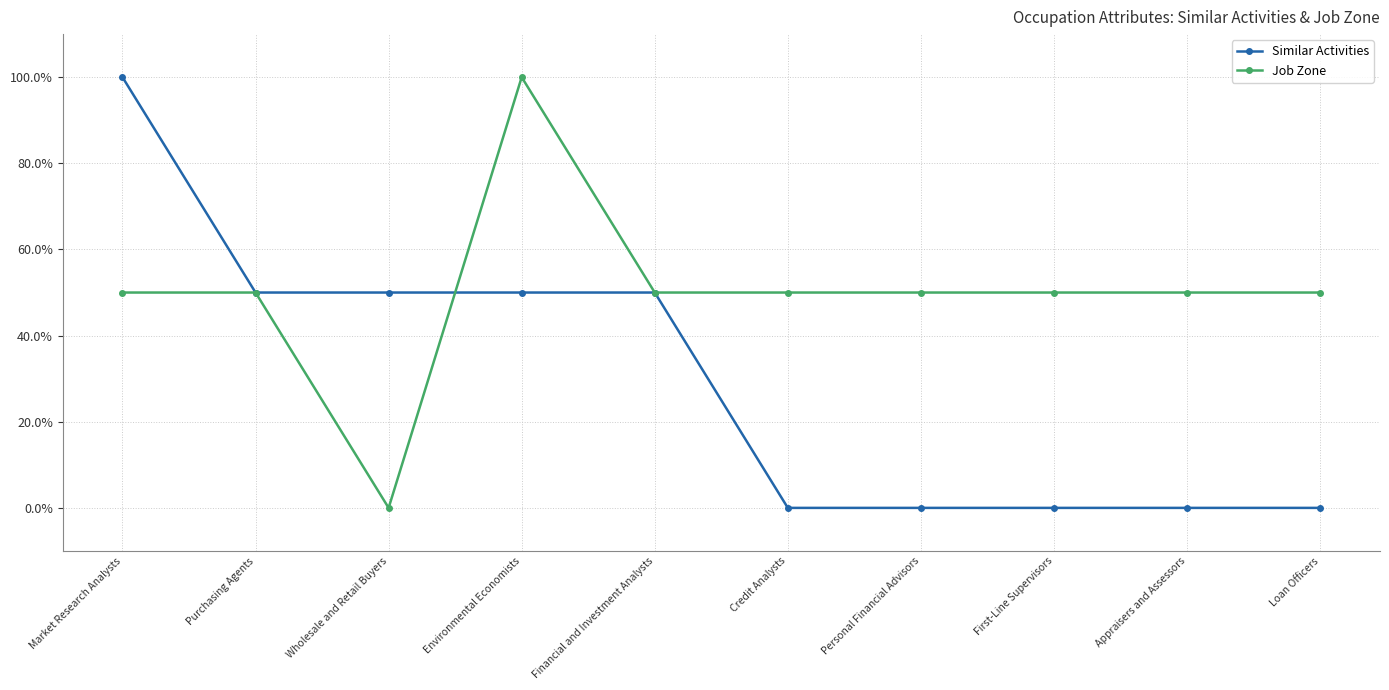

What value does the Job Zone series have at Purchasing Agents, to the nearest 5?

50